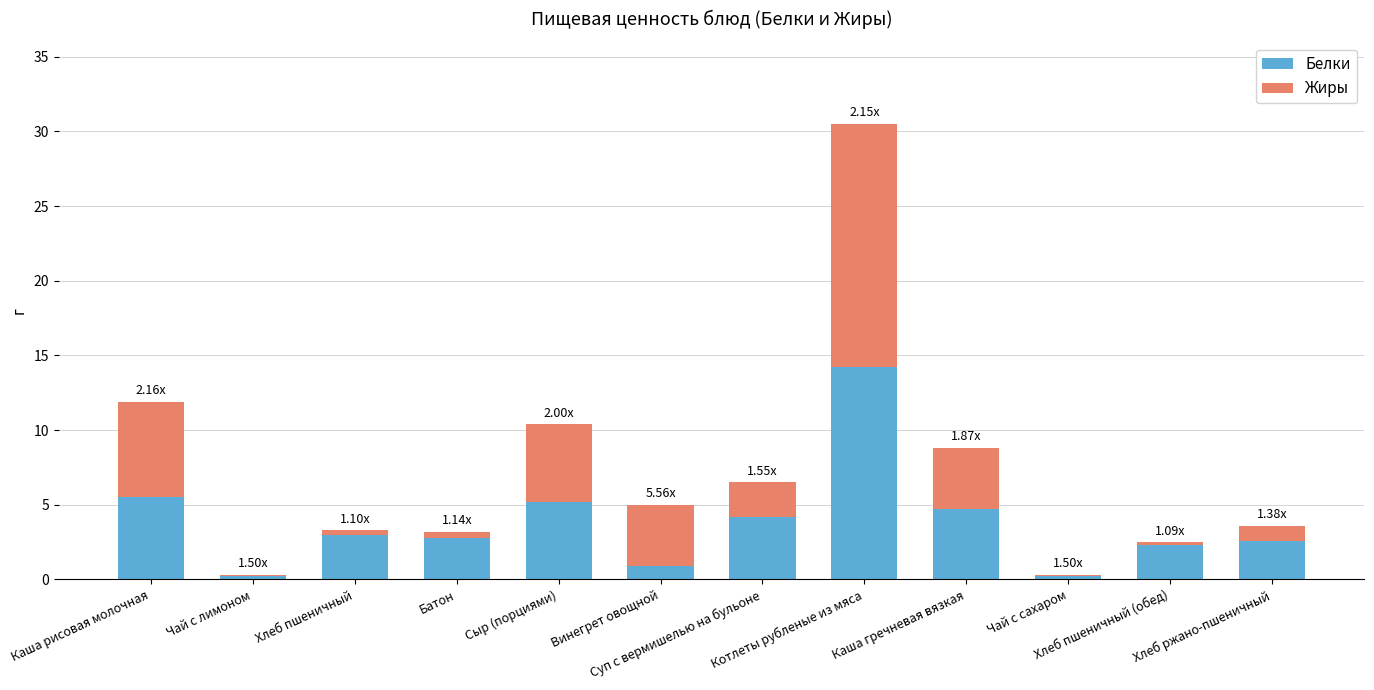

What is the sum of all Белки values?

45.8